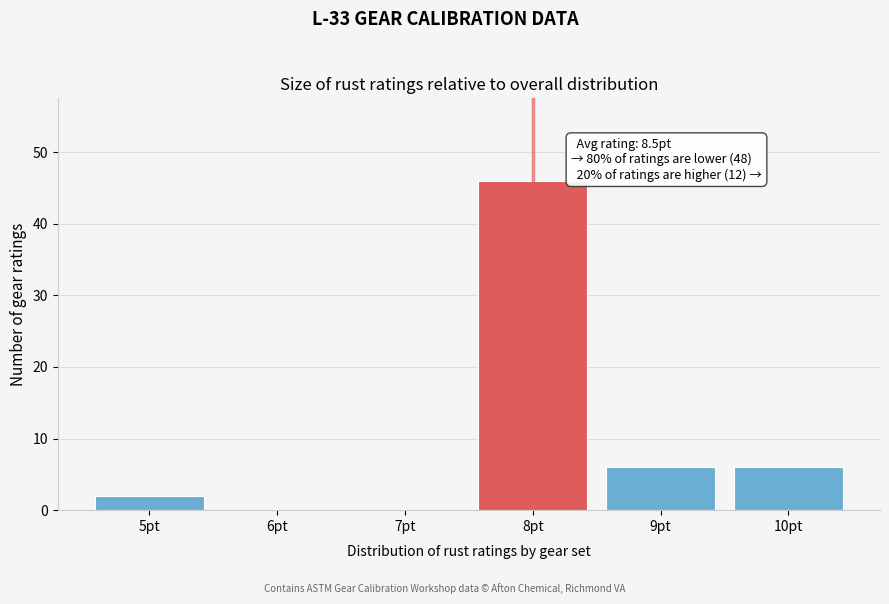

Reading left to right, extract all data points from this chart.

5pt=2	6pt=0	7pt=0	8pt=46	9pt=6	10pt=6